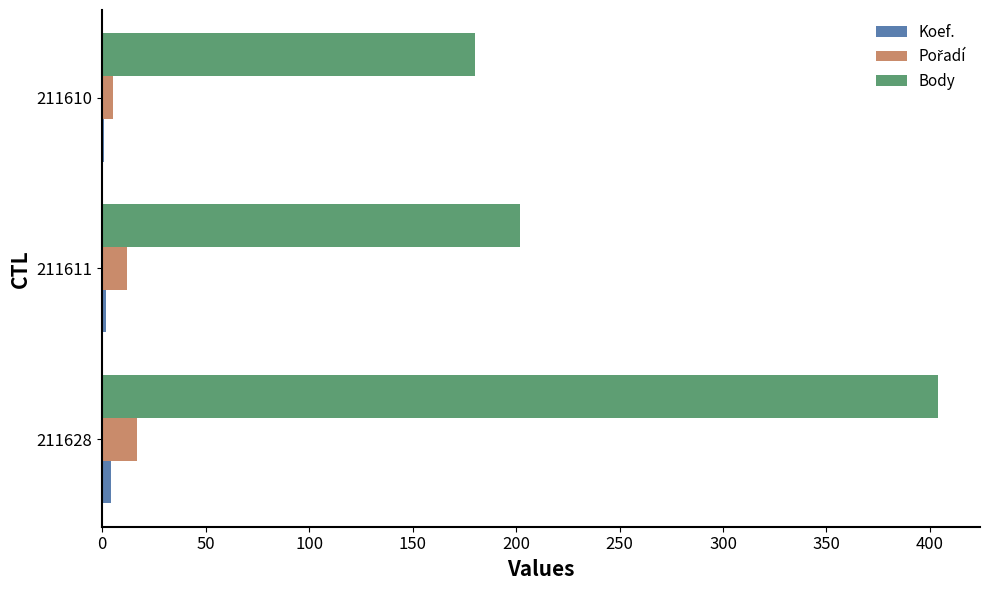

Which series has the largest total across all categories?

Body